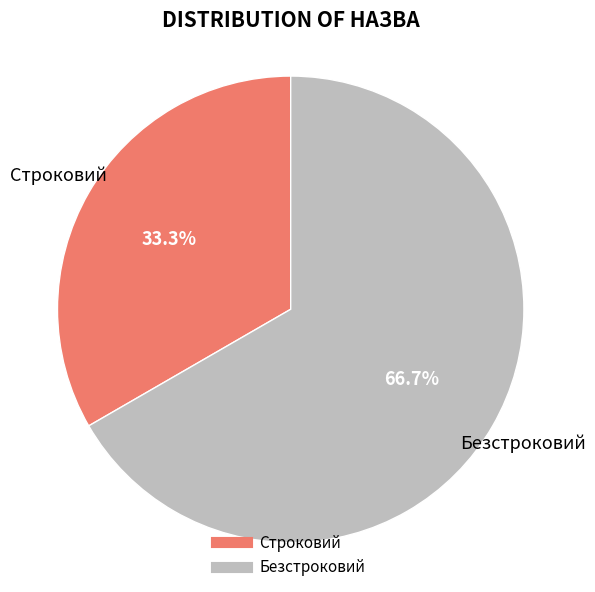

Combined, what portion of the pie is Строковий and Безстроковий?

100.0%